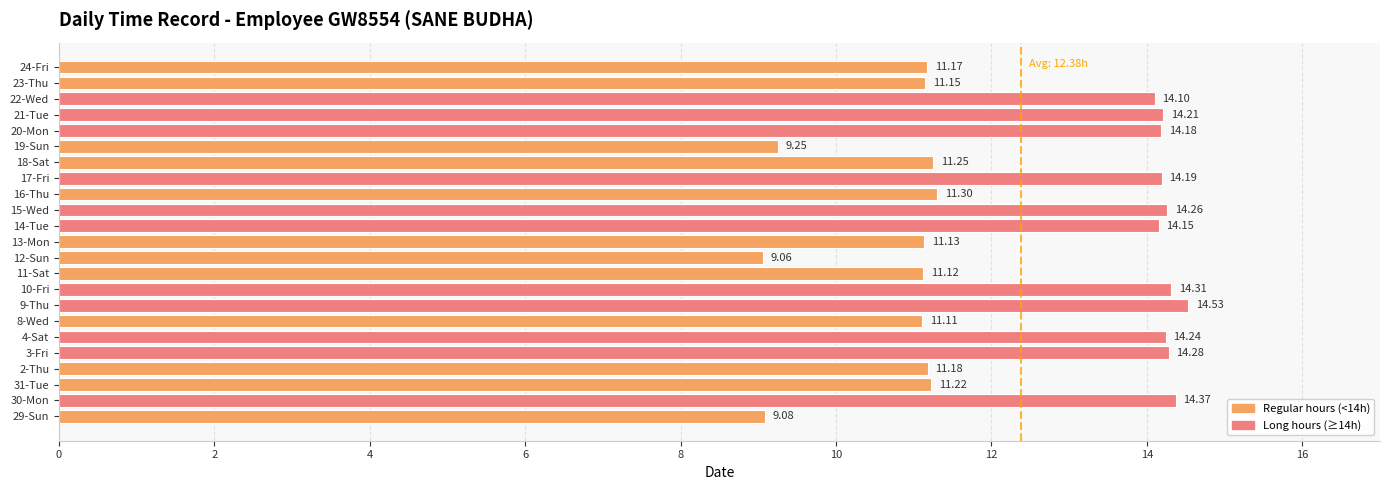

Are the bars grouped side by side (vs. stacked)?

No